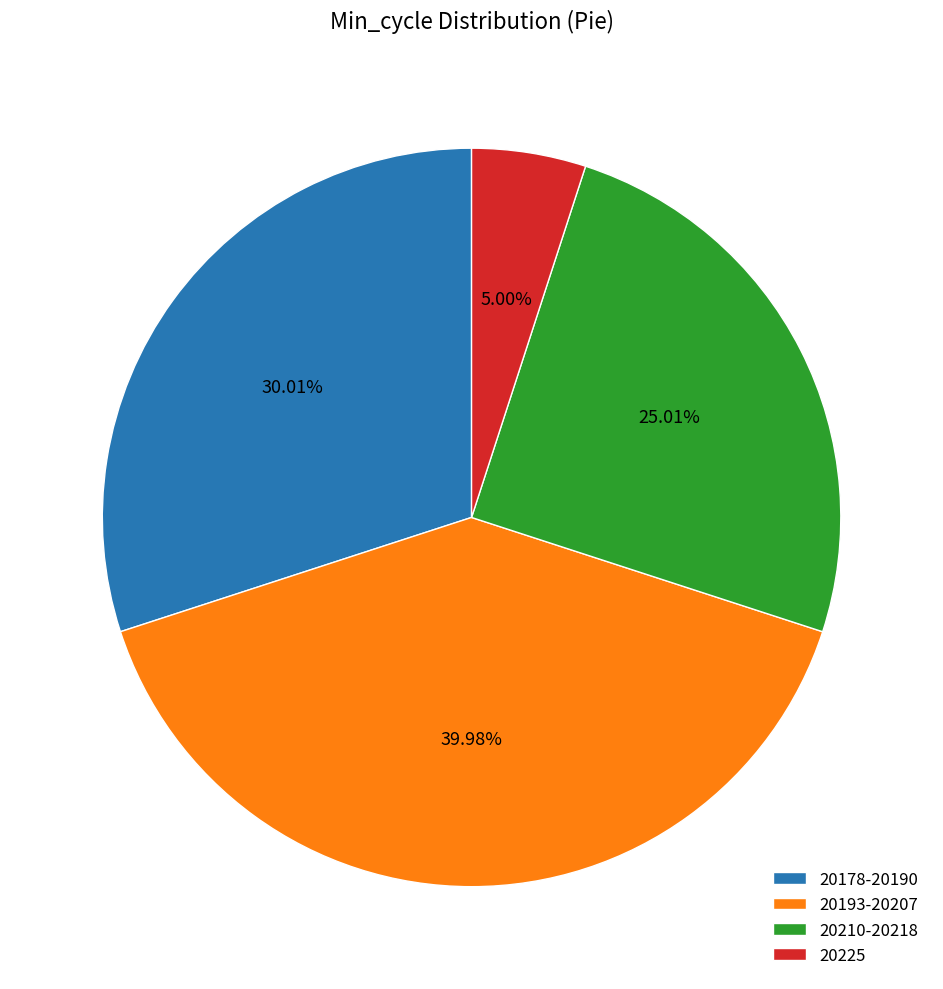

Which has a higher value, 20225 or 20178-20190?

20178-20190